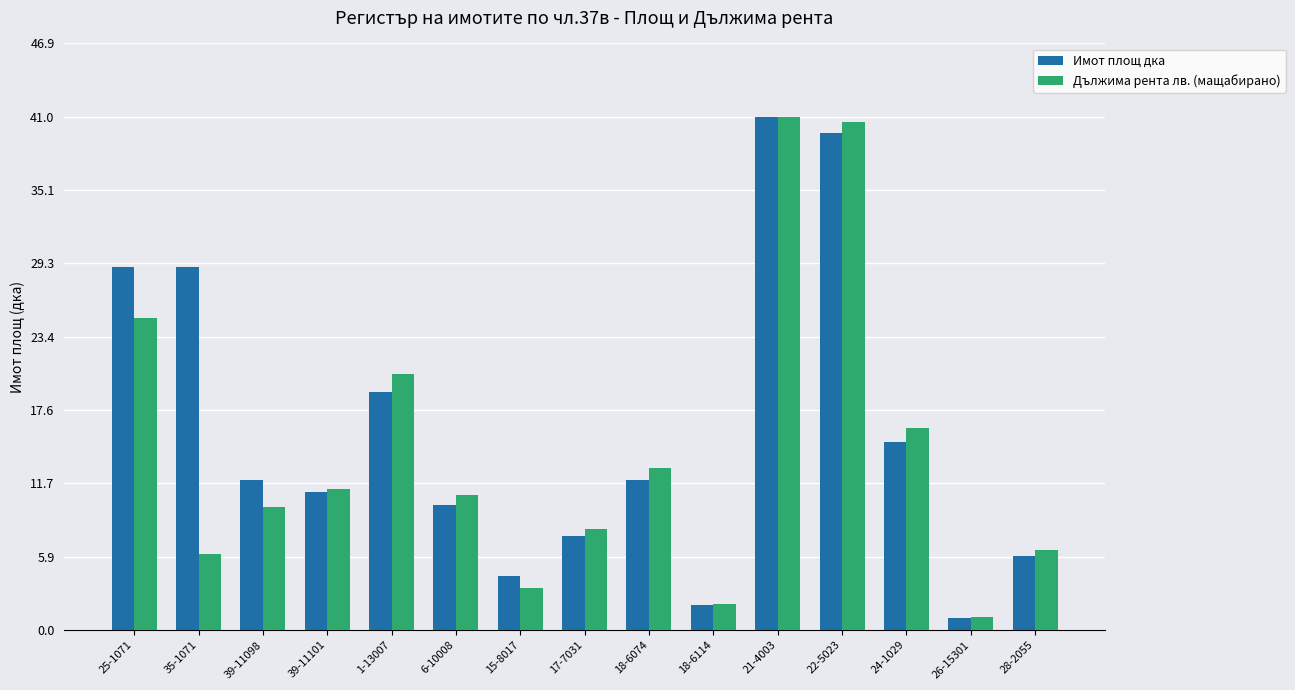

Which series changed the most between 39-11098 and 28-2055?

Имот площ дка